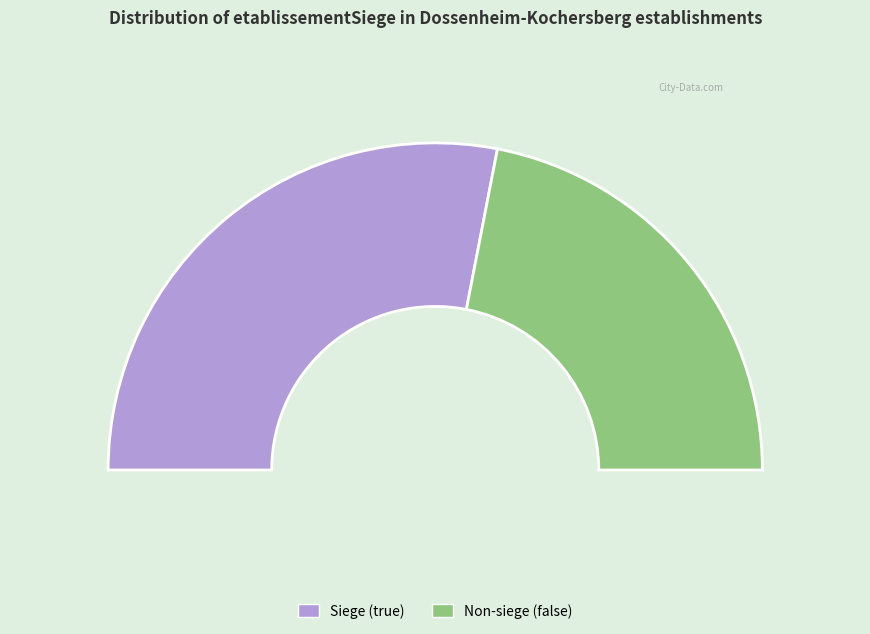

How many segments does this pie chart have?

2